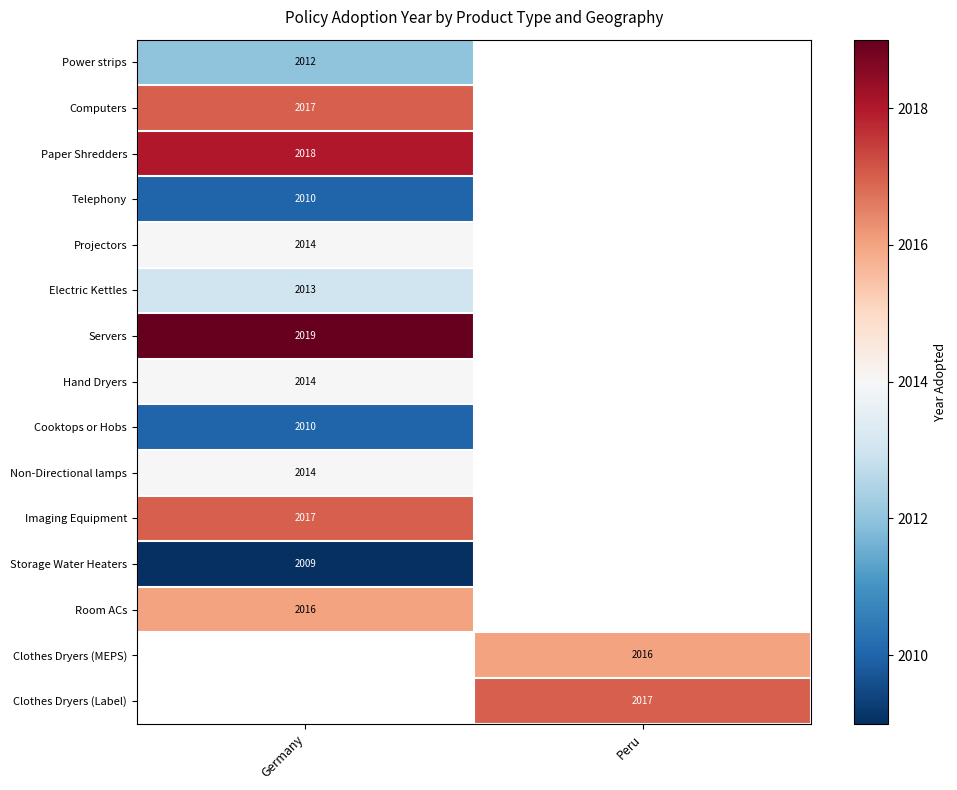

The value of Non-Directional lamps at Germany is 2014. True or false?

True